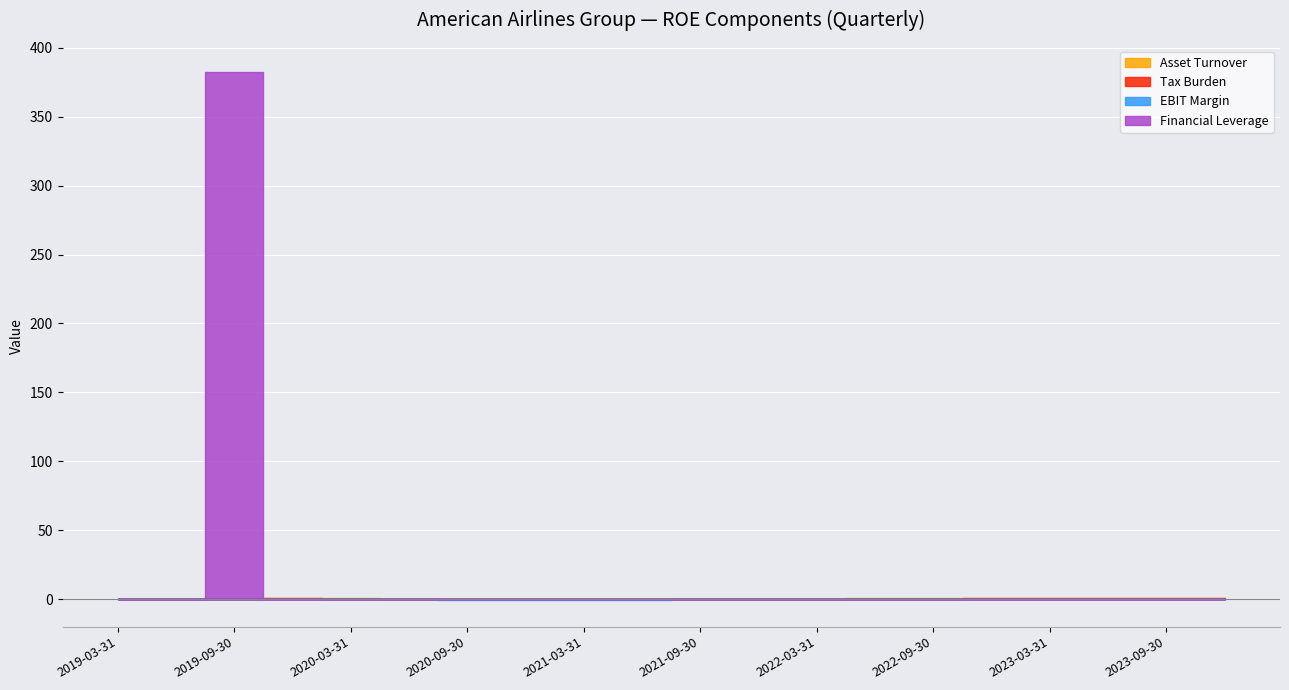

At which category is the sum across all series the highest?

2019-09-30